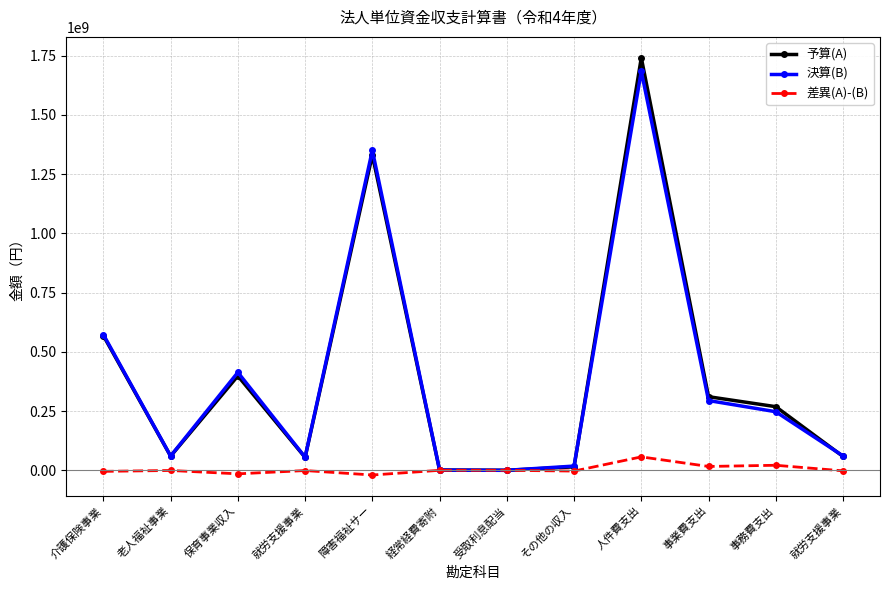

How many lines are shown in the chart?

3